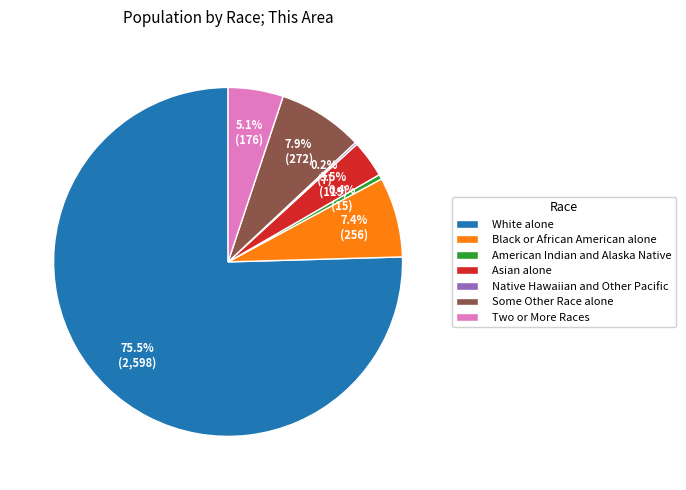

Which has a higher value, American Indian and Alaska Native or Some Other Race alone?

Some Other Race alone